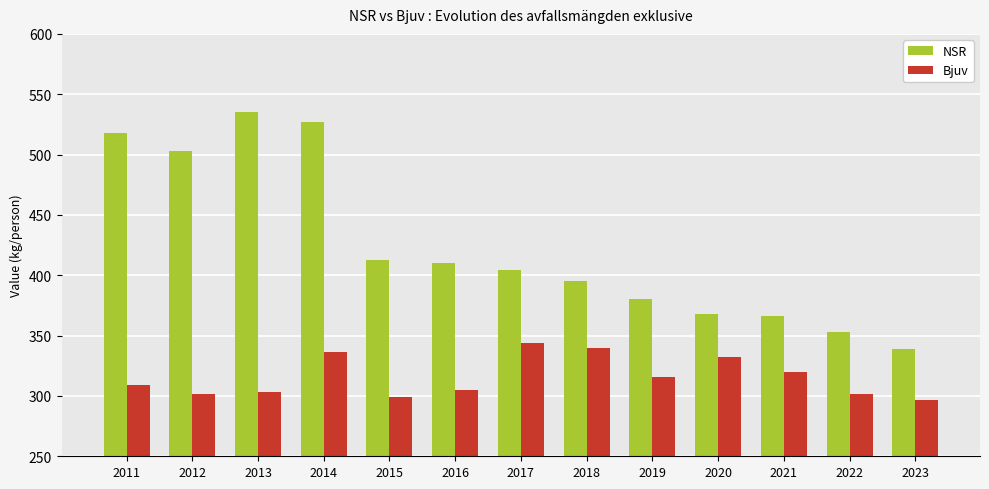

What is the approximate value of NSR at 2018, to the nearest 10?

400